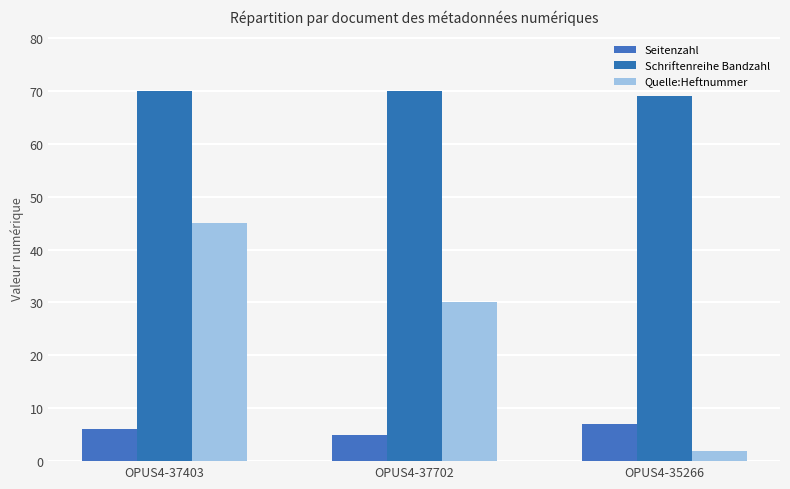

Between OPUS4-37702 and OPUS4-37403, which is larger?

OPUS4-37403